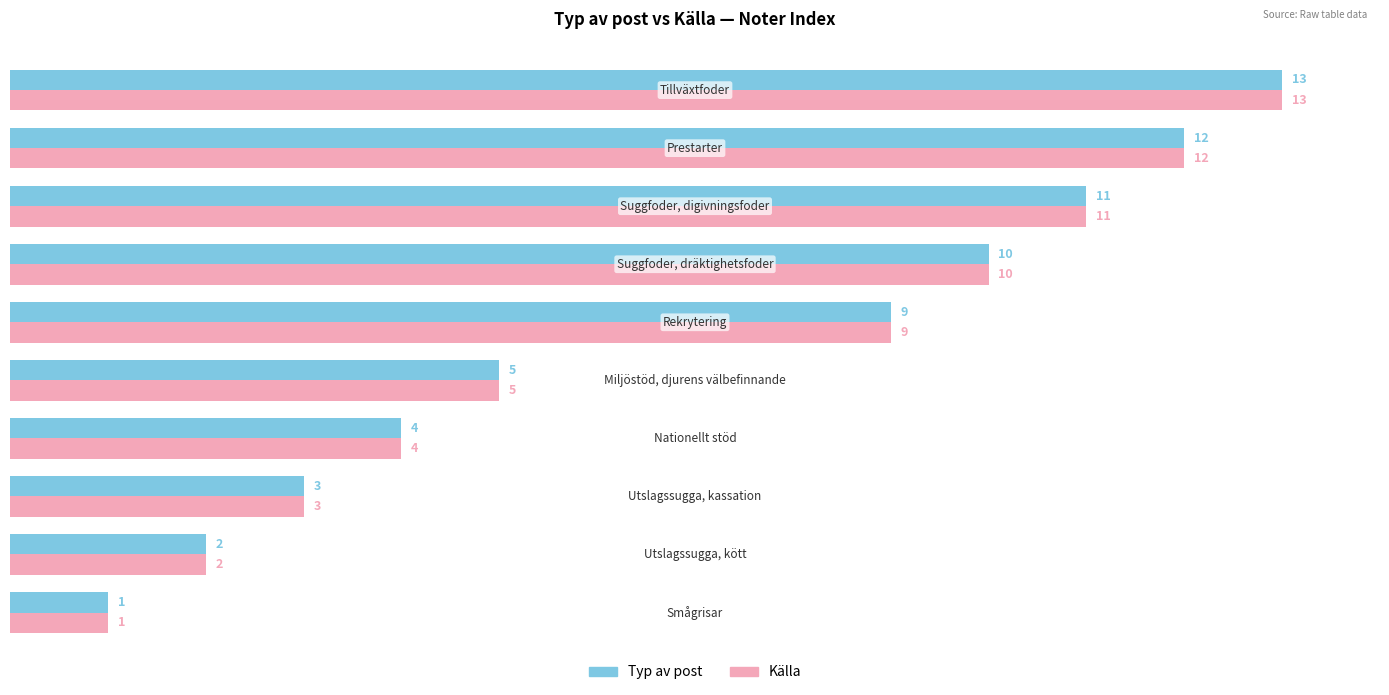

What is the difference between the second highest and second lowest values in the Källa series?

10